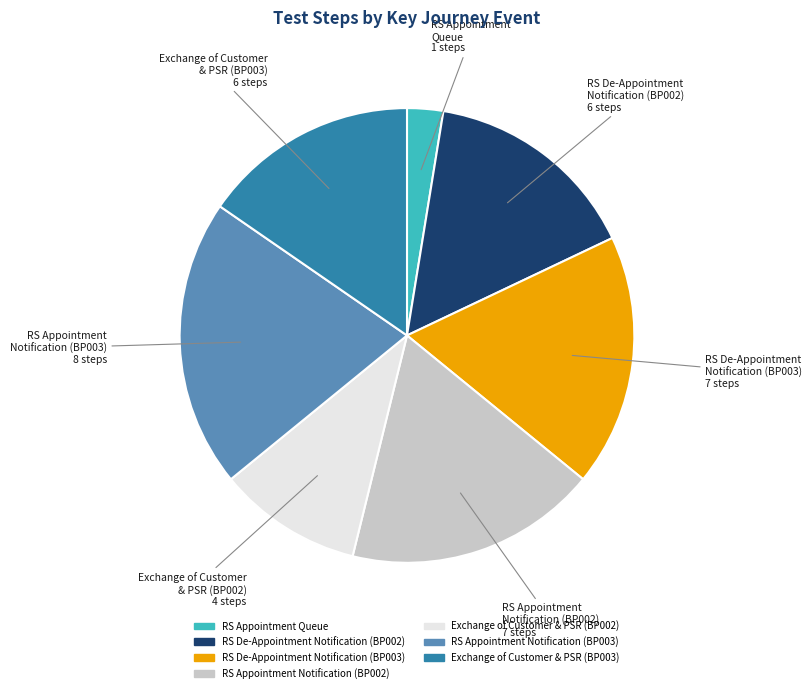

What is the smallest slice in the pie chart?

RS Appointment Queue